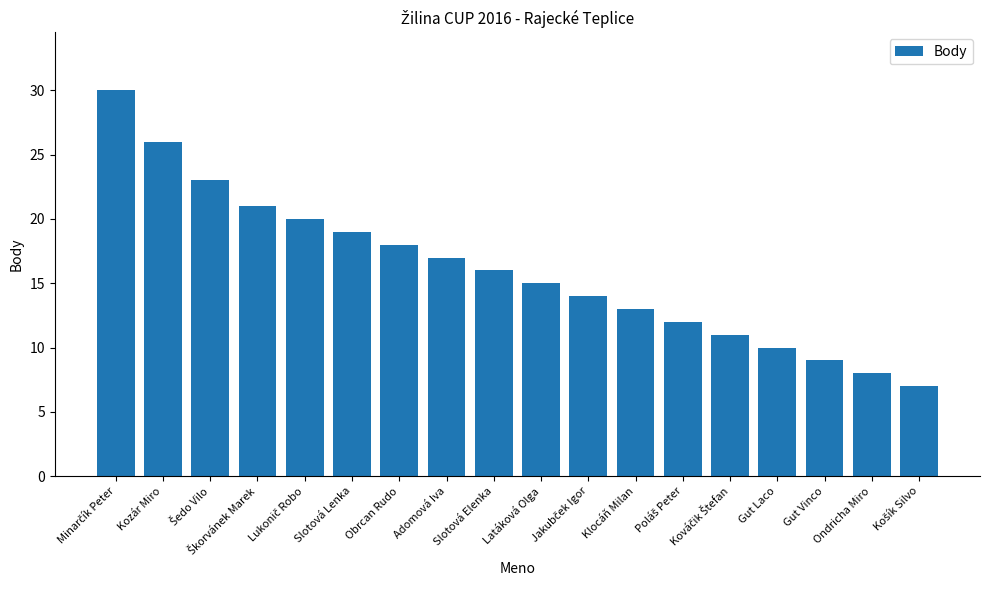

Count the number of data series in this chart.

1